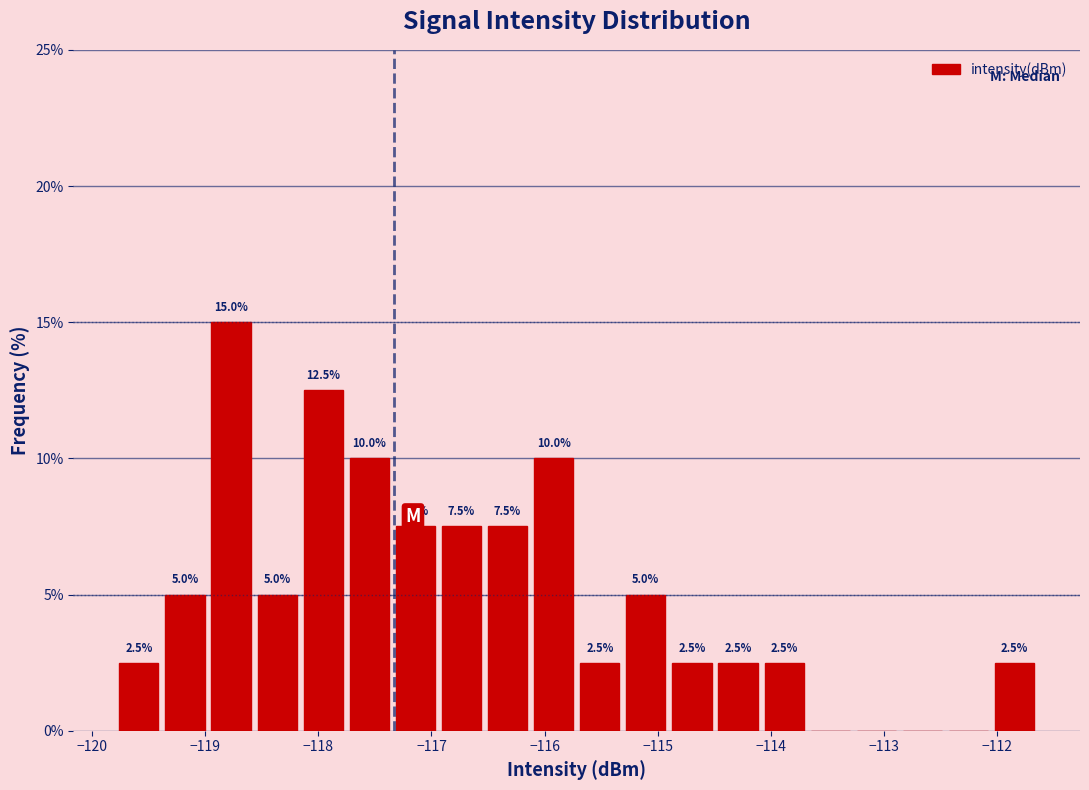

Over which range of the x-axis is the bar tallest?

-119.0 to -118.6